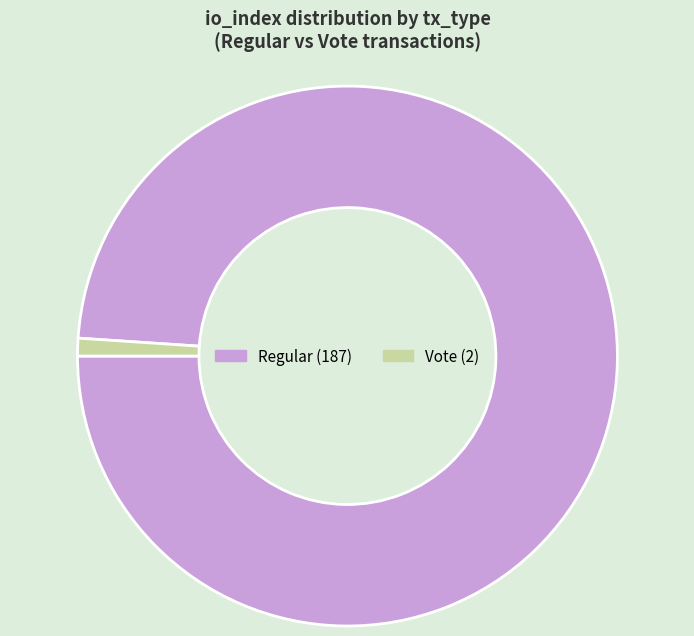

How many segments does this pie chart have?

2